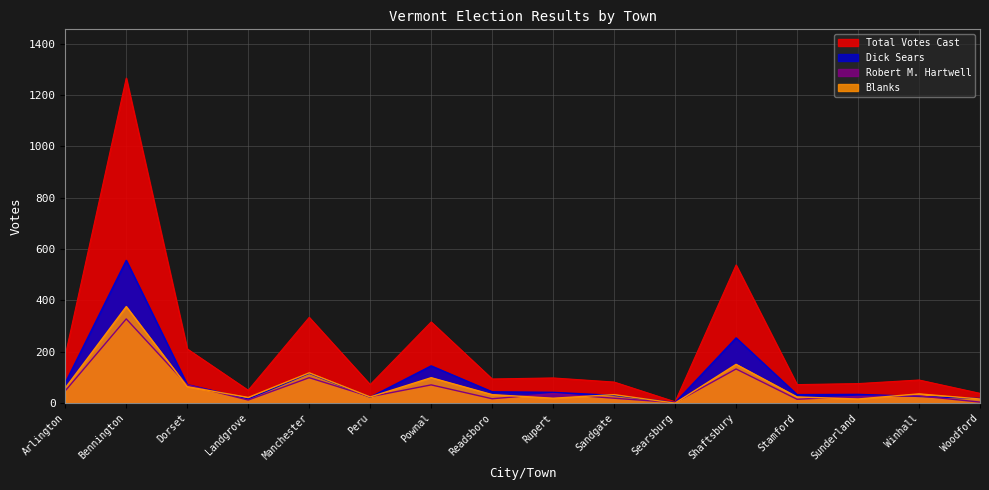

What is the highest value of the Total Votes Cast series?

1266